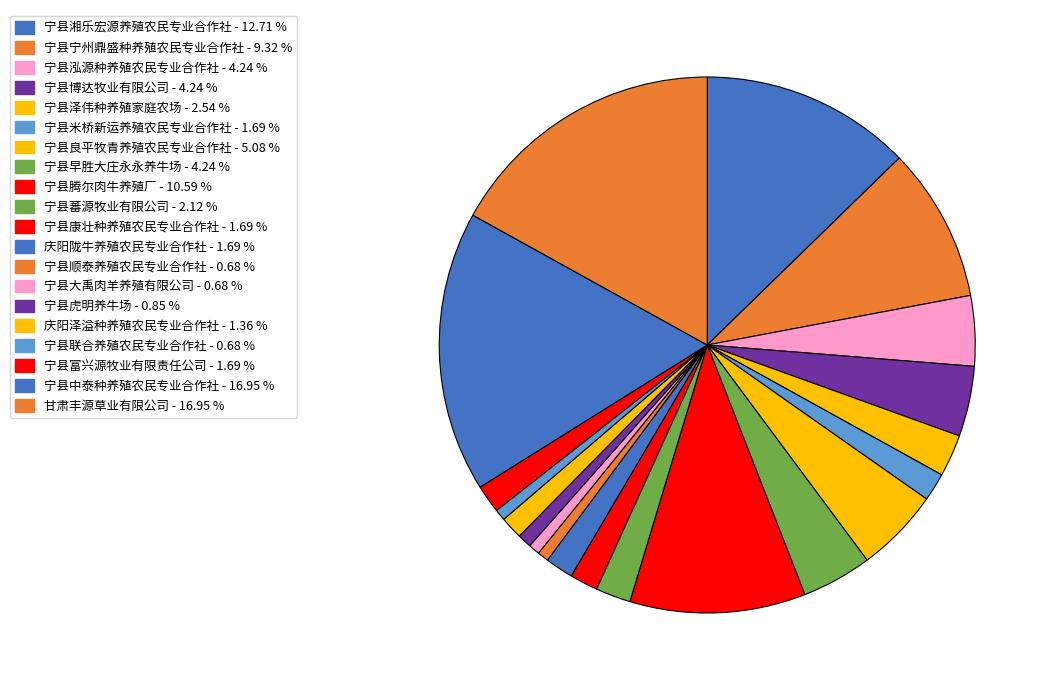

True or false: 甘肃丰源草业有限公司 accounts for 17% of the total.

True